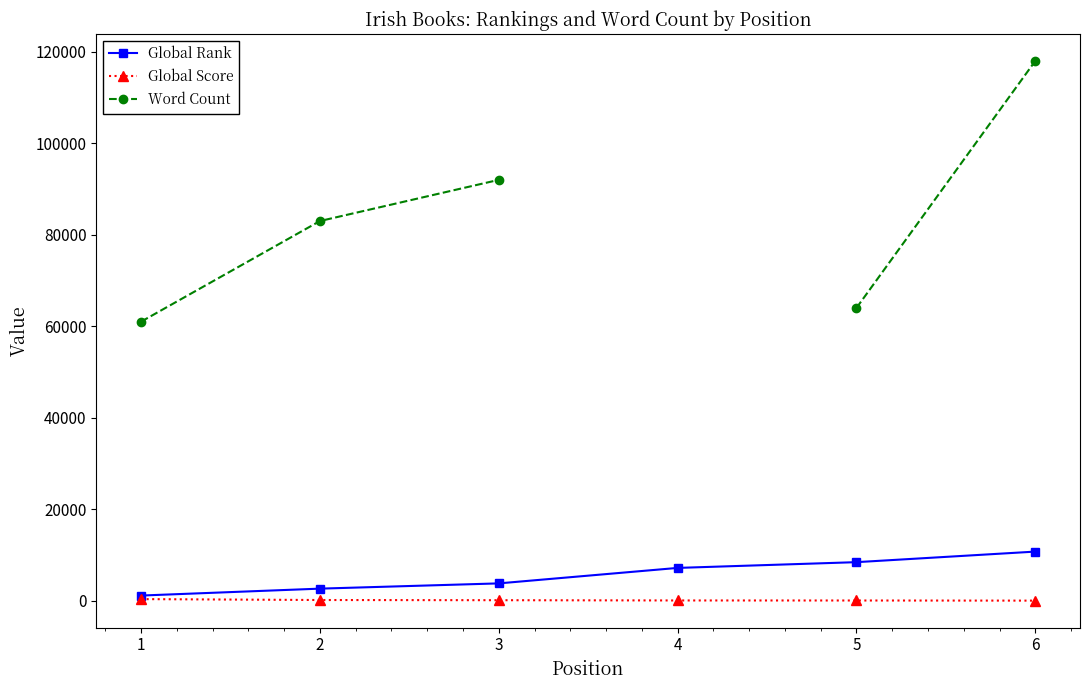

At 6, list the series in order from largest to smallest.

Word Count, Global Rank, Global Score